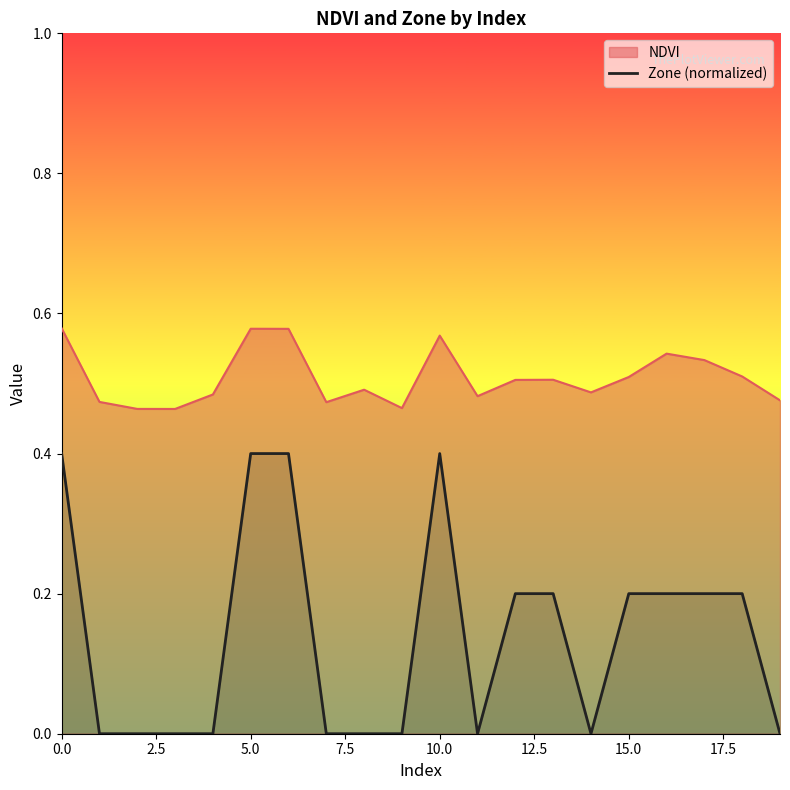

Reading left to right, extract all data points from this chart.

0.4	0.0	0.0	0.0	0.0	0.4	0.4	0.0	0.0	0.0	0.4	0.0	0.2	0.2	0.0	0.2	0.2	0.2	0.2	0.0